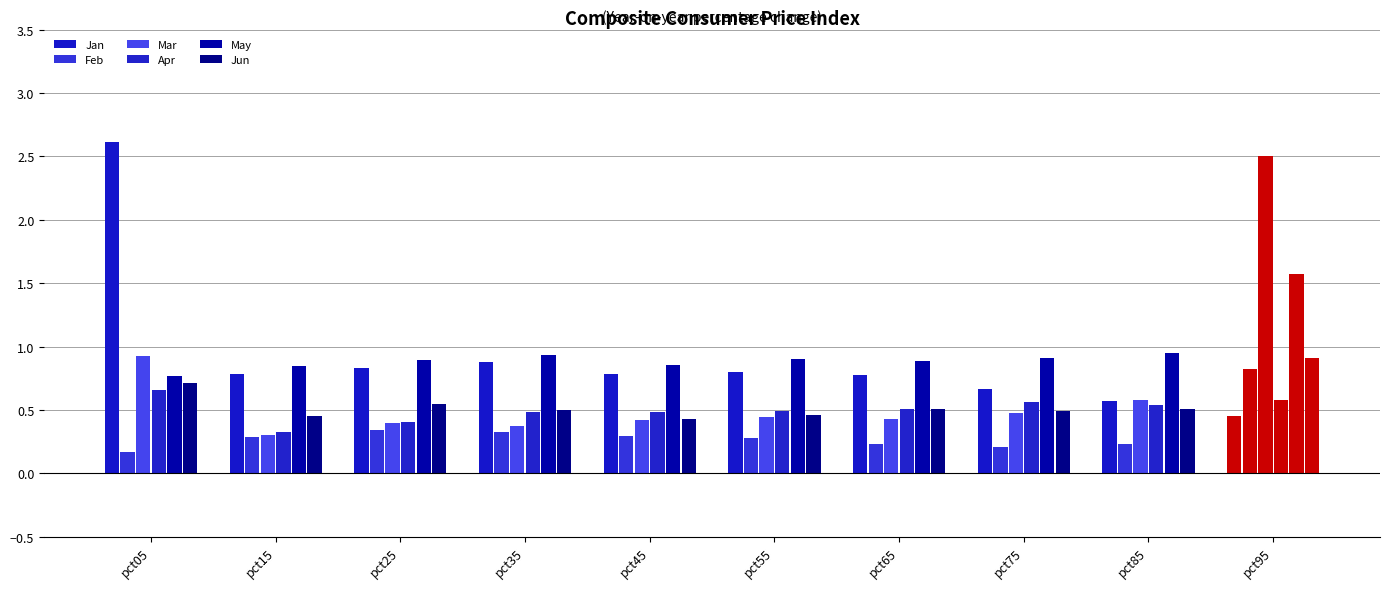

What is the value of the Jun bar at the 10th from the left?

0.9